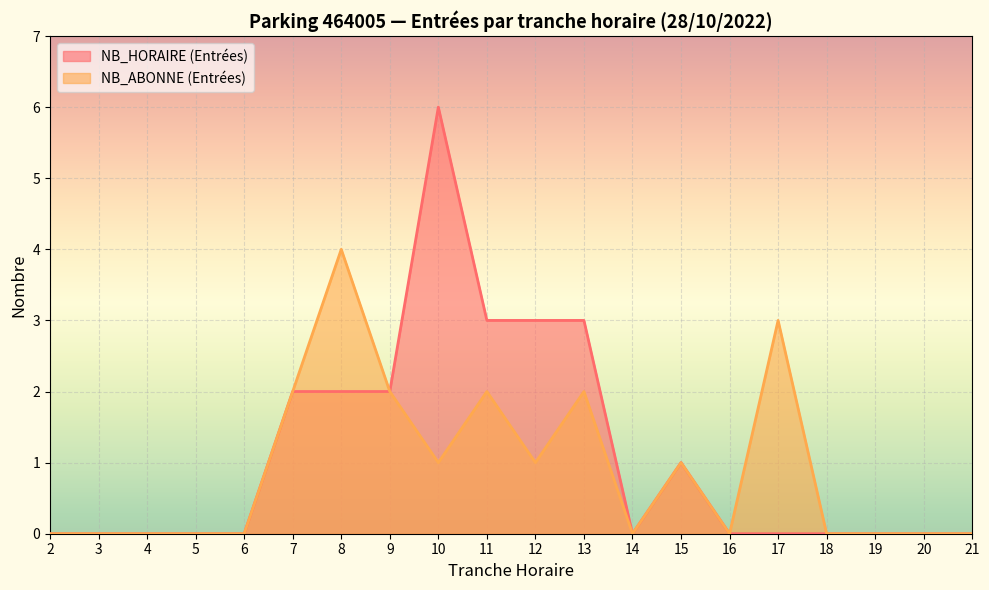

Reading right to left, extract all data points from this chart.

NB_HORAIRE (Entrées): 0	0	0	0	0	0	1	0	3	3	3	6	2	2	2	0	0	0	0	0
NB_ABONNE (Entrées): 0	0	0	0	3	0	1	0	2	1	2	1	2	4	2	0	0	0	0	0